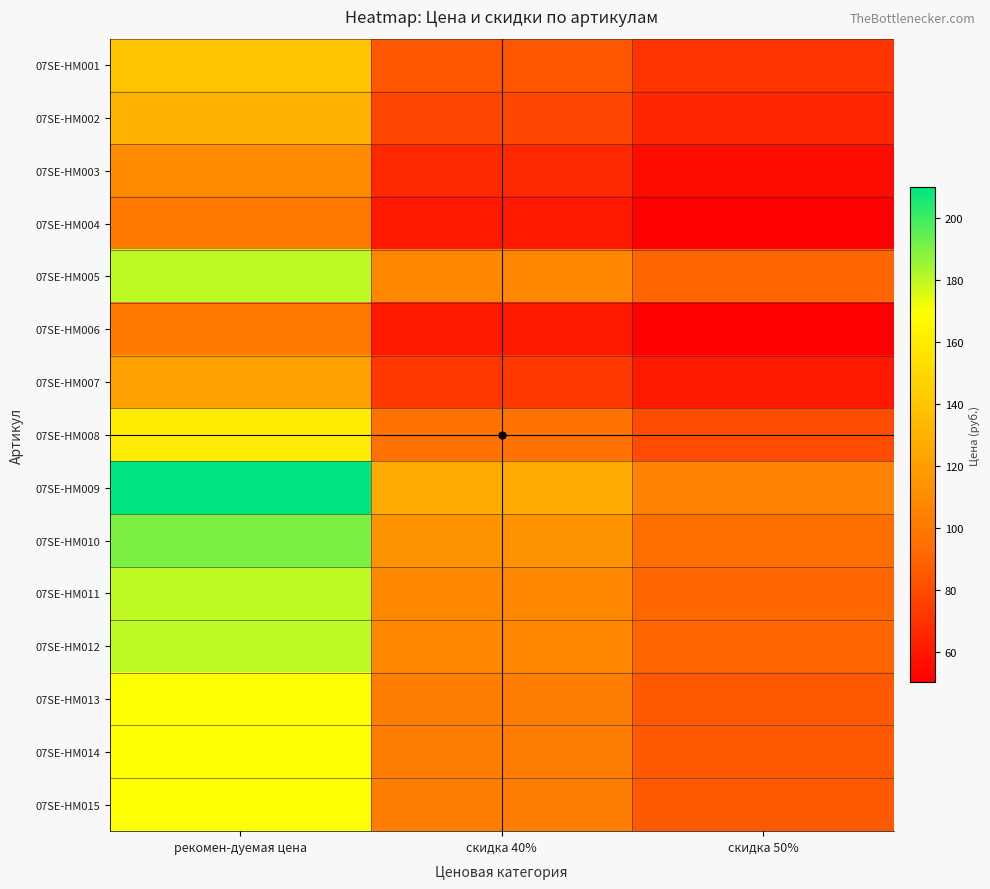

At which category is the sum across all series the highest?

рекомен-дуемая цена